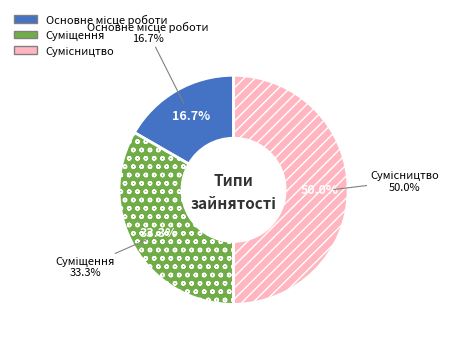

To the nearest percent, what is the average slice percentage?

33%